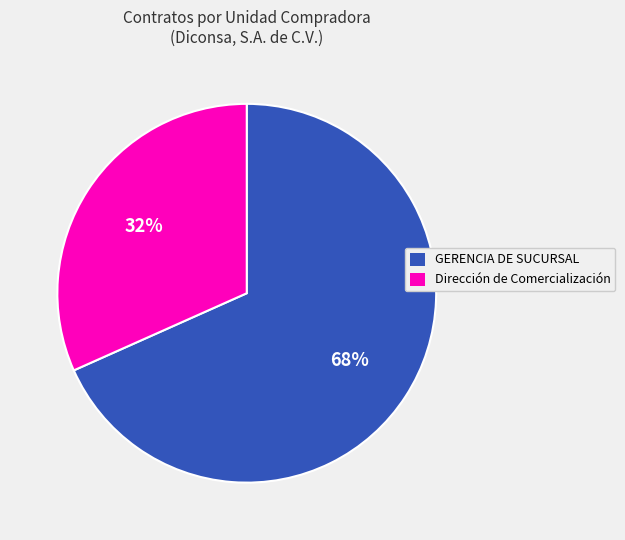

Combined, do GERENCIA DE SUCURSAL and Dirección de Comercialización account for over 50%?

Yes